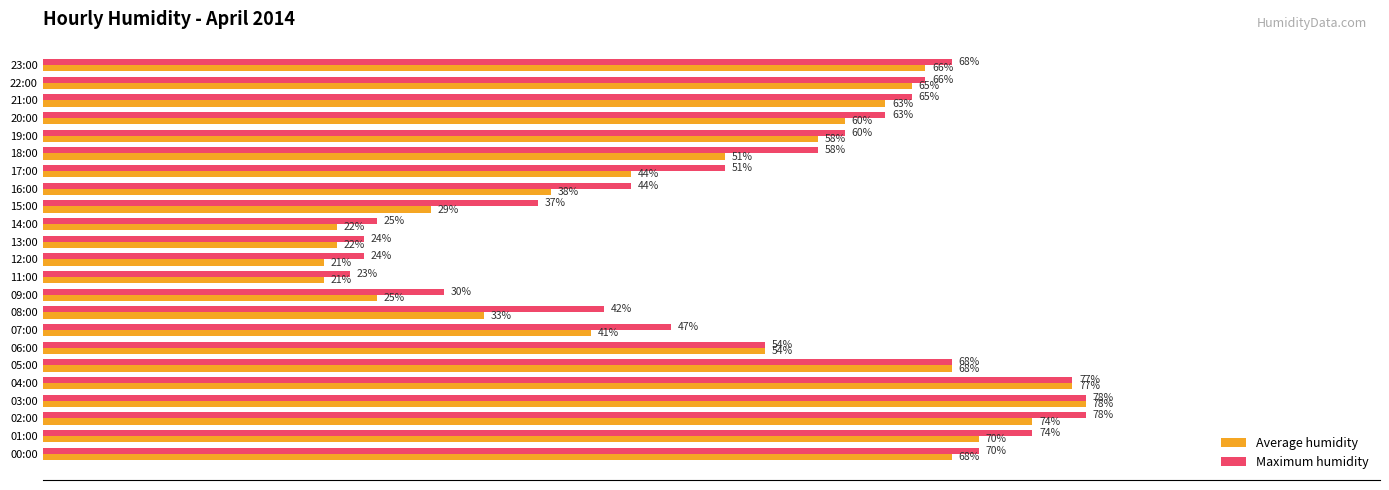

Rank the series at 20:00 from highest to lowest value.

Maximum humidity, Average humidity